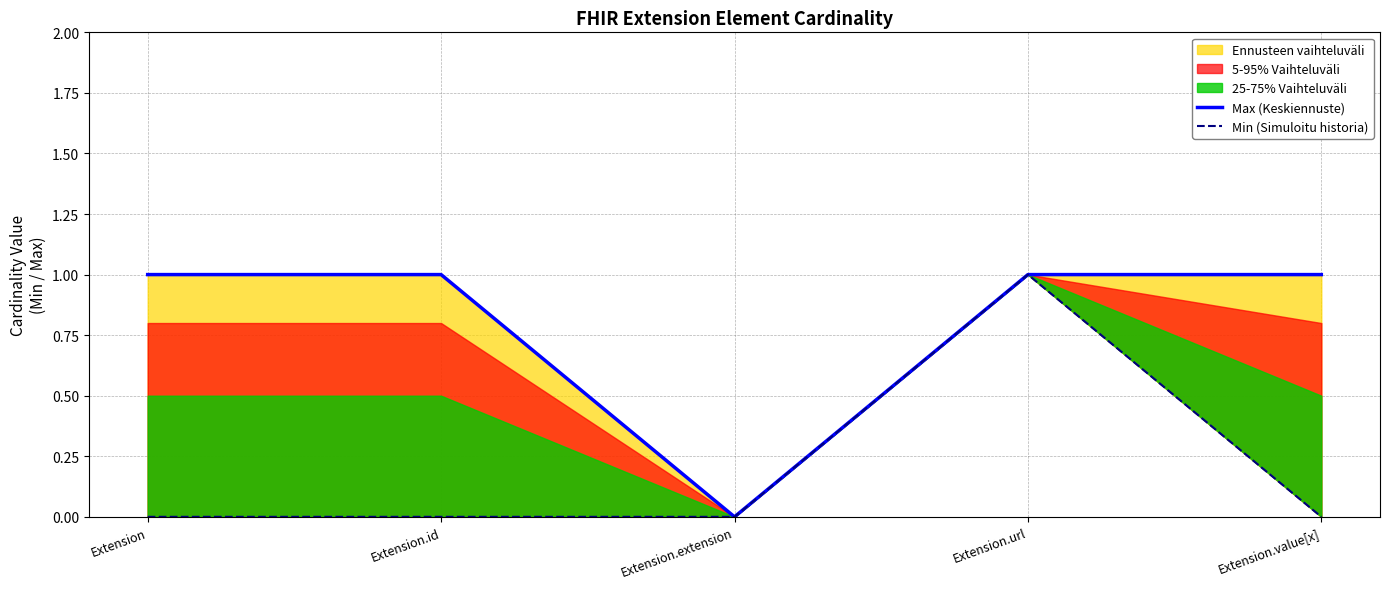

Which category has the lowest value in the Min (Simuloitu historia) series?

Extension